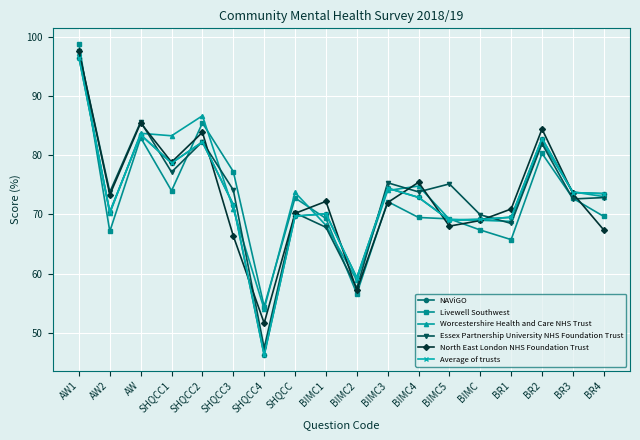

Reading left to right, transcribe all the data shown in this chart.

NAViGO: AW1=96.5	AW2=70.4	AW=83.5	SHQCC1=78.7	SHQCC2=82.2	SHQCC3=71.7	SHQCC4=46.2	SHQCC=69.7	BIMC1=70.1	BIMC2=59.3	BIMC3=74.4	BIMC4=72.9	BIMC5=69.1	BIMC=69.2	BR1=69.5	BR2=82.8	BR3=73.7	BR4=73.5
Livewell Southwest: AW1=98.8	AW2=67.1	AW=83.0	SHQCC1=74.0	SHQCC2=85.5	SHQCC3=77.3	SHQCC4=54.4	SHQCC=72.8	BIMC1=69.3	BIMC2=56.6	BIMC3=72.2	BIMC4=69.5	BIMC5=69.3	BIMC=67.4	BR1=65.7	BR2=80.3	BR3=72.7	BR4=69.7
Worcestershire Health and Care NHS Trust: AW1=97.3	AW2=70.2	AW=83.7	SHQCC1=83.3	SHQCC2=86.7	SHQCC3=70.9	SHQCC4=54.0	SHQCC=73.7	BIMC1=68.2	BIMC2=58.9	BIMC3=74.1	BIMC4=74.8	BIMC5=69.2	BIMC=69.0	BR1=68.8	BR2=82.2	BR3=73.8	BR4=73.0
Essex Partnership University NHS Foundation Trust: AW1=97.6	AW2=73.8	AW=85.7	SHQCC1=77.2	SHQCC2=82.3	SHQCC3=74.1	SHQCC4=47.4	SHQCC=70.3	BIMC1=67.8	BIMC2=57.5	BIMC3=75.4	BIMC4=73.8	BIMC5=75.2	BIMC=69.9	BR1=68.5	BR2=82.0	BR3=72.6	BR4=72.9
North East London NHS Foundation Trust: AW1=97.6	AW2=73.3	AW=85.5	SHQCC1=78.8	SHQCC2=83.9	SHQCC3=66.4	SHQCC4=51.6	SHQCC=70.2	BIMC1=72.2	BIMC2=57.2	BIMC3=72.0	BIMC4=75.4	BIMC5=68.0	BIMC=69.0	BR1=70.9	BR2=84.4	BR3=73.5	BR4=67.4
Average of trusts: AW1=96.5	AW2=70.4	AW=83.5	SHQCC1=78.7	SHQCC2=82.2	SHQCC3=71.7	SHQCC4=46.2	SHQCC=69.7	BIMC1=70.1	BIMC2=59.3	BIMC3=74.4	BIMC4=72.9	BIMC5=69.1	BIMC=69.2	BR1=69.5	BR2=82.8	BR3=73.7	BR4=73.5